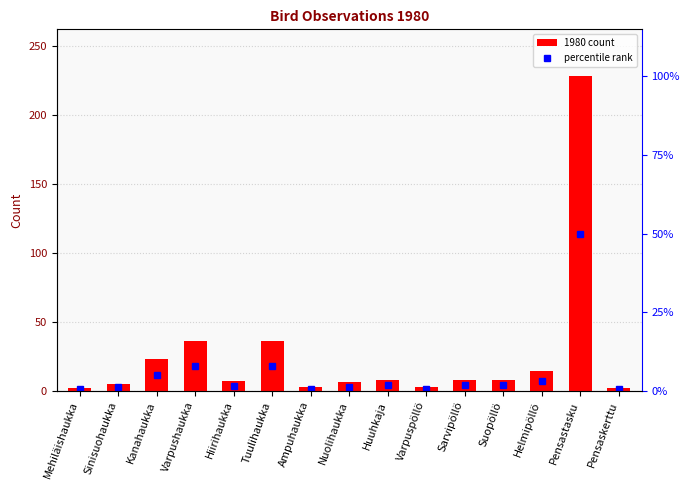

Is it true that the value at Sarvipöllö is 11?

False